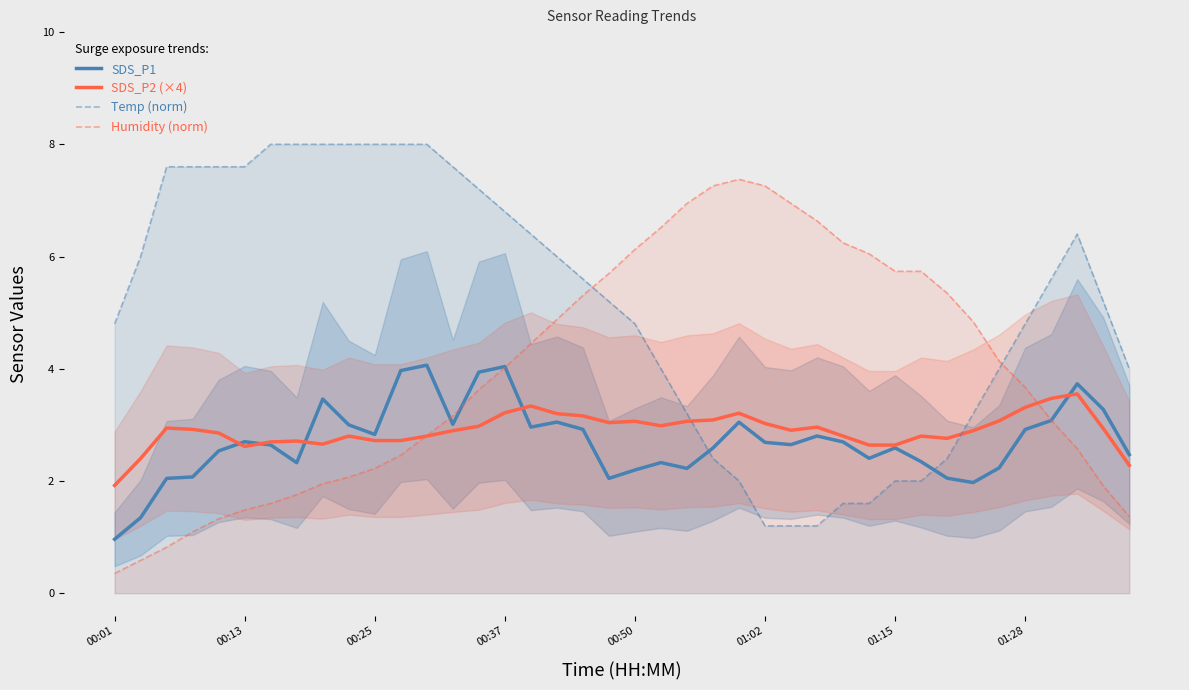

Which category has the lowest value in the SDS_P2 (×4) series?

00:01